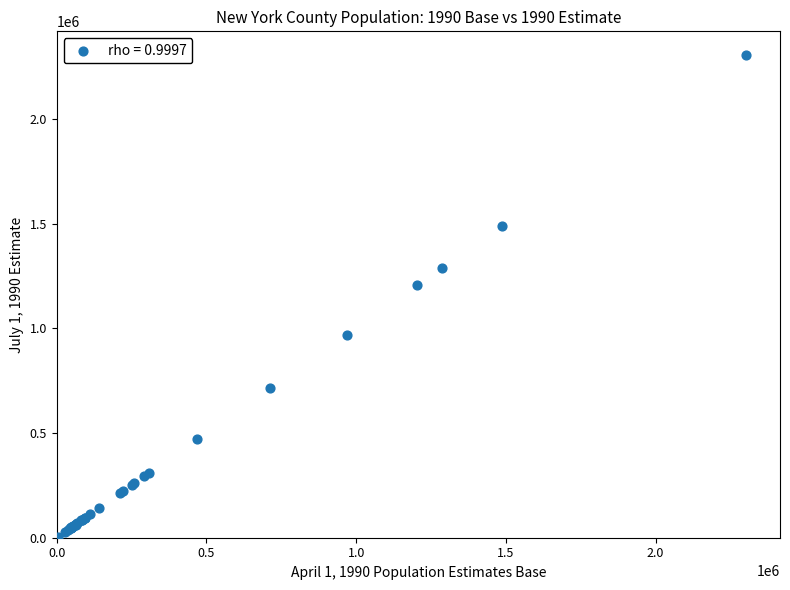

What Y value in the scatter plot is closest to 1154485?

1207053